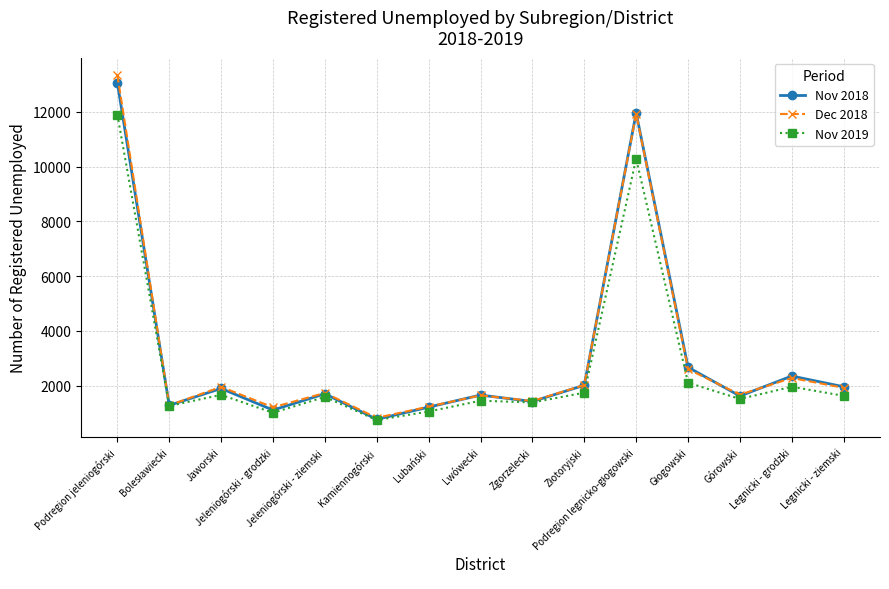

Which category has the highest value across all series?

Podregion jeleniogórski